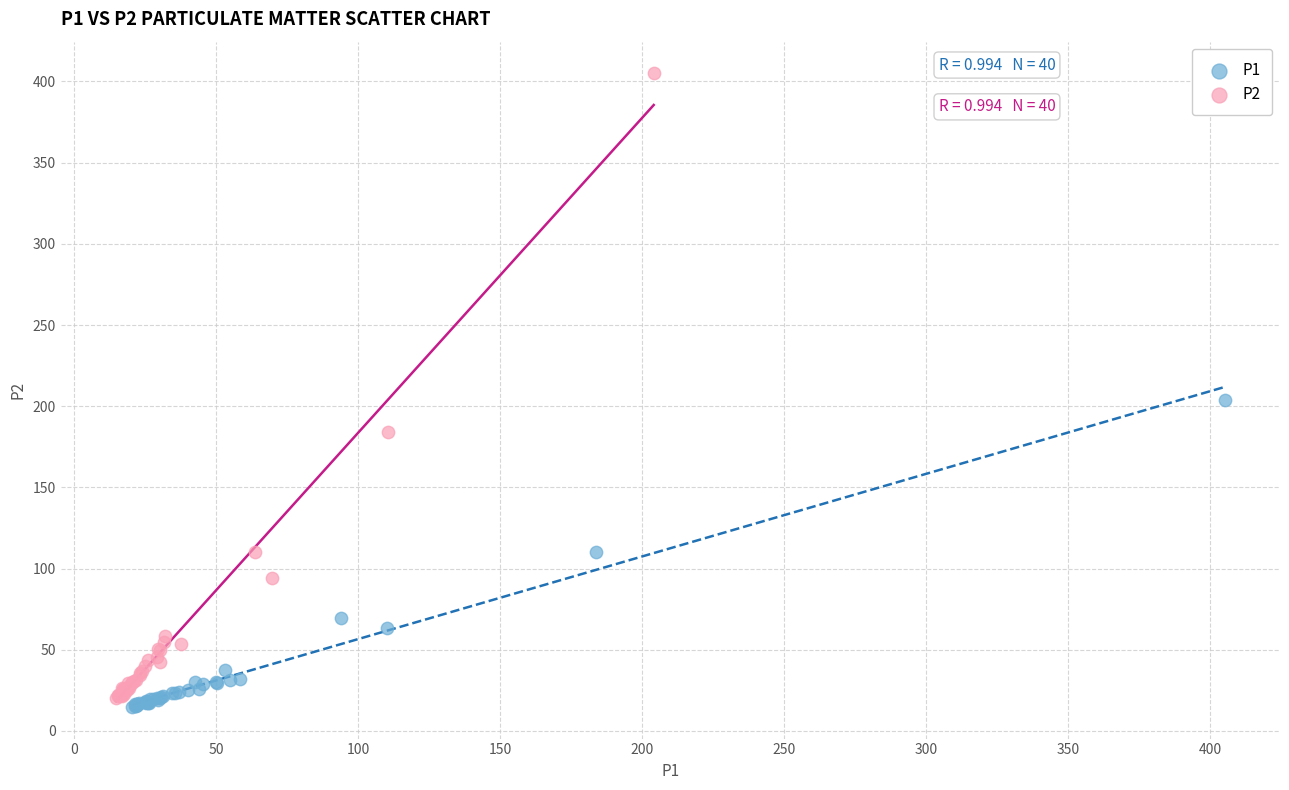

What are all the series names shown in the legend?

P1, P2